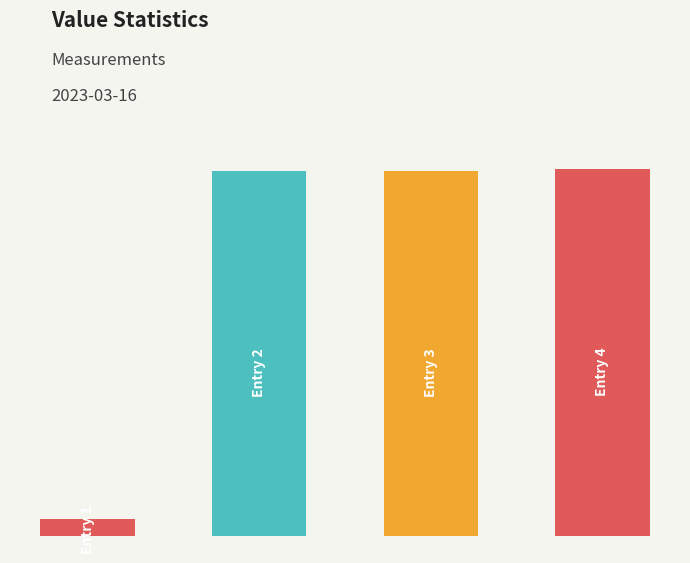

Are the bars horizontal?

No